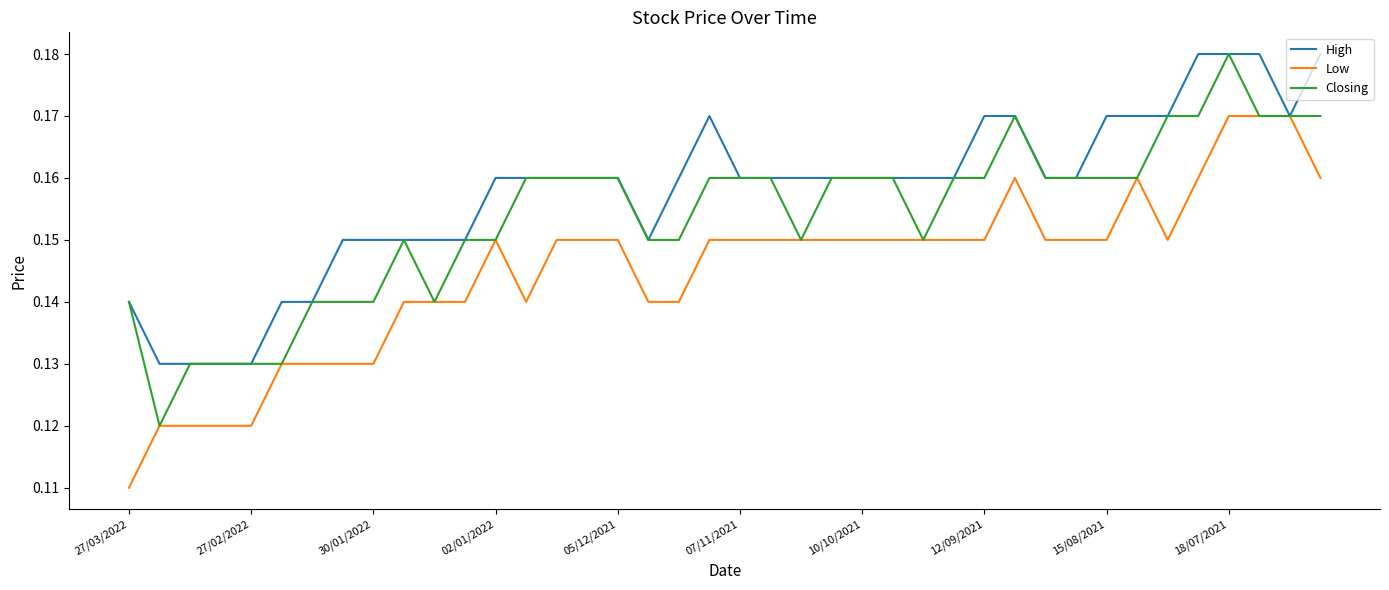

Which series has the largest total across all categories?

High